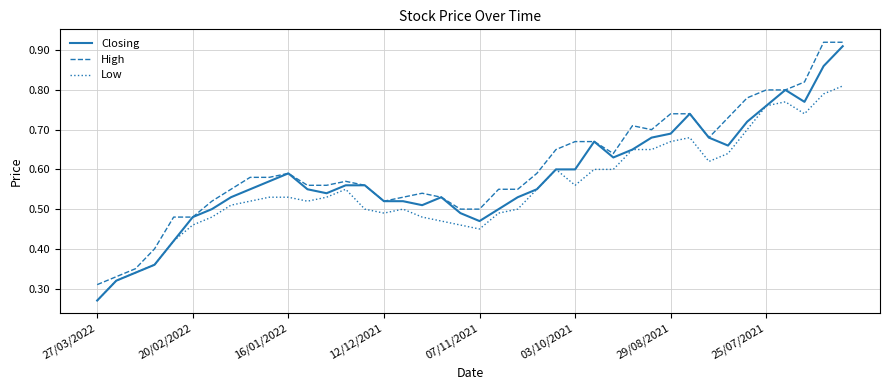

How many lines are shown in the chart?

3